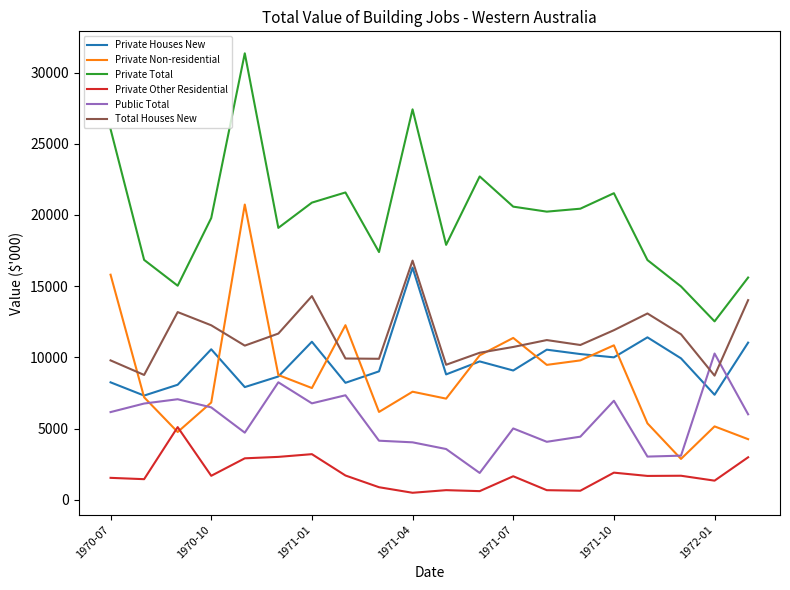

Which series has the largest total across all categories?

Private Total